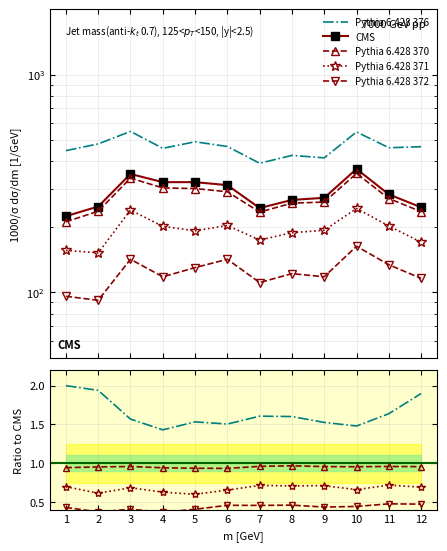

What is the average value of the Pythia 6.428 372 series?

0.4